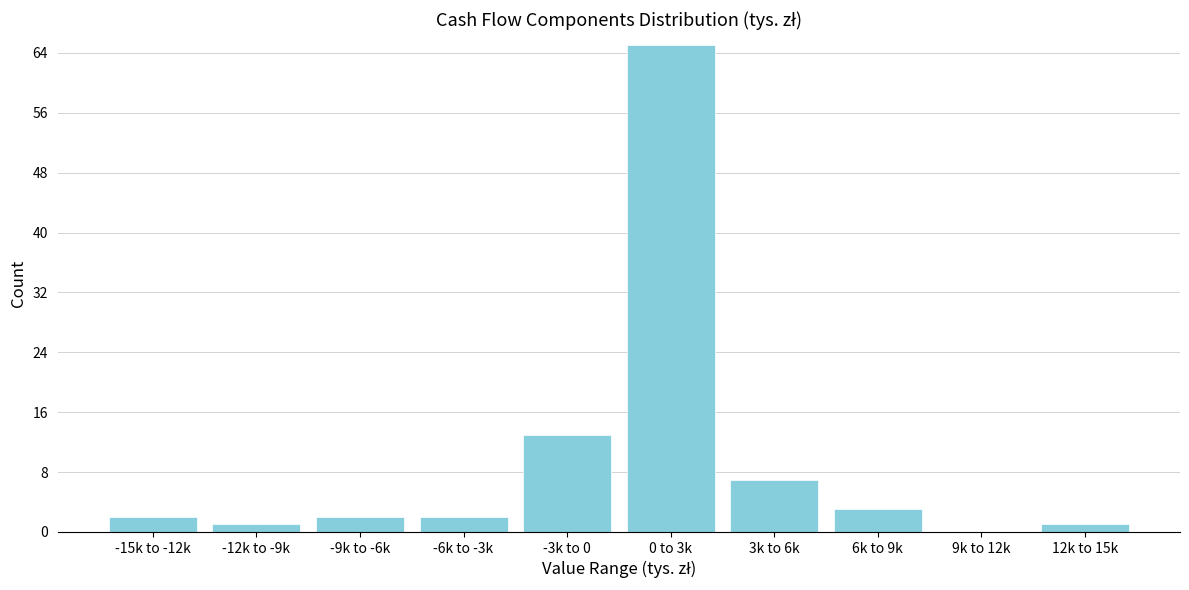

Reading right to left, extract all data points from this chart.

12k to 15k=1	9k to 12k=0	6k to 9k=3	3k to 6k=7	0 to 3k=65	-3k to 0=13	-6k to -3k=2	-9k to -6k=2	-12k to -9k=1	-15k to -12k=2